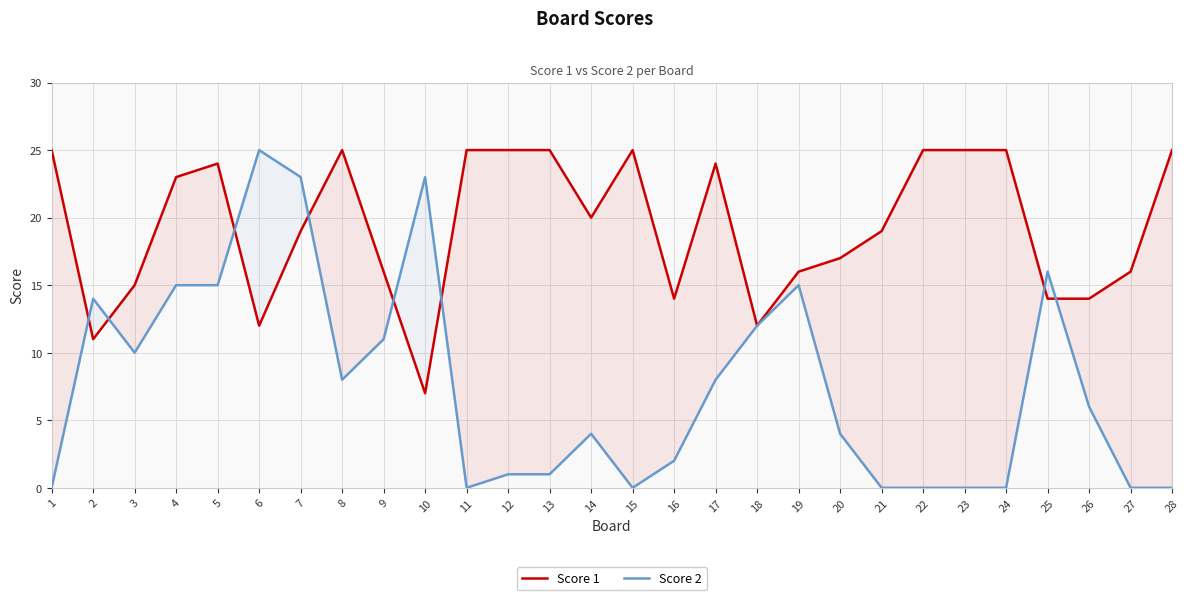

Where is the first local minimum for Score 1?

2